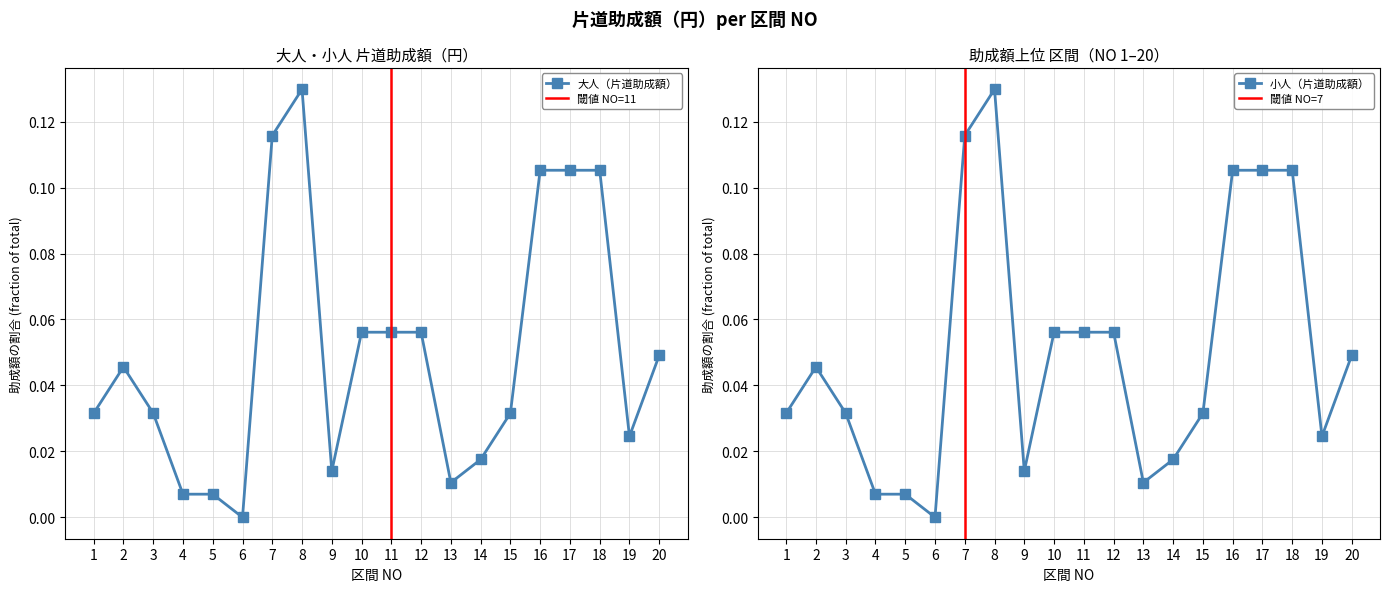

Reading left to right, transcribe all the data shown in this chart.

大人（片道助成額）: 0.0	0.0	0.0	0.0	0.0	0.0	0.1	0.1	0.0	0.1	0.1	0.1	0.0	0.0	0.0	0.1	0.1	0.1	0.0	0.0
小人（片道助成額）: 0.0	0.0	0.0	0.0	0.0	0.0	0.1	0.1	0.0	0.1	0.1	0.1	0.0	0.0	0.0	0.1	0.1	0.1	0.0	0.0